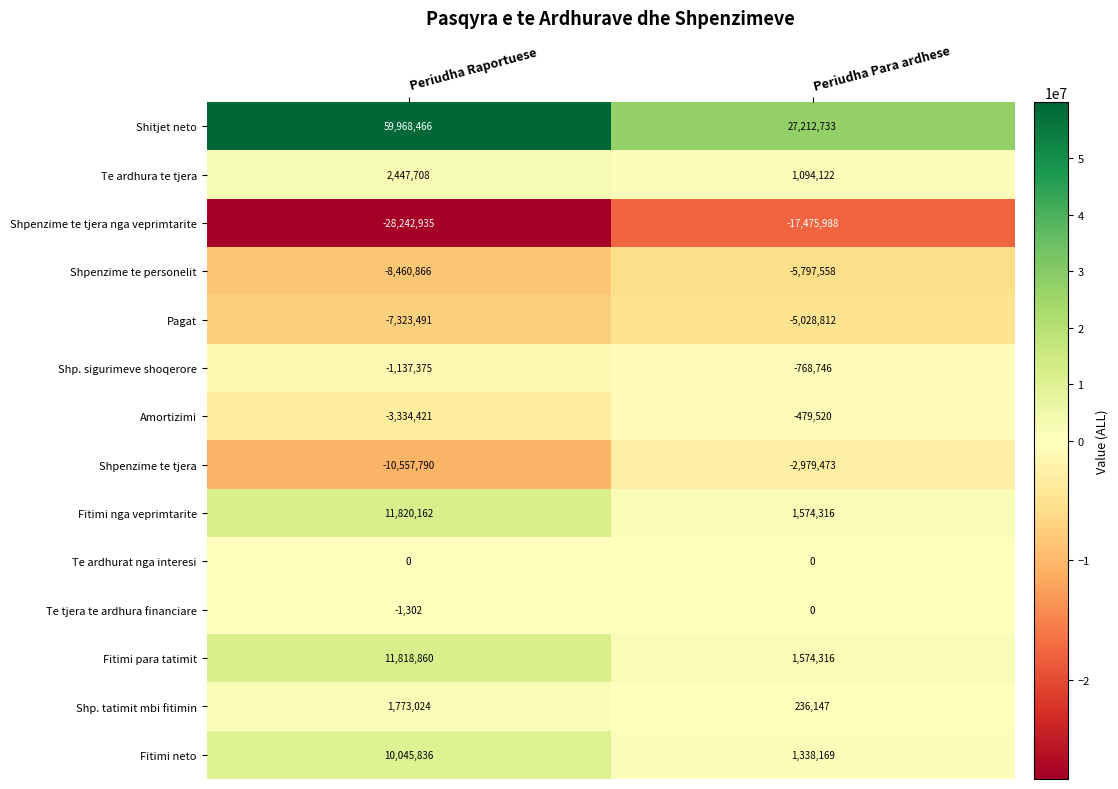

True or false: Shpenzime te personelit has a value of -3543809 at Periudha Raportuese.

False